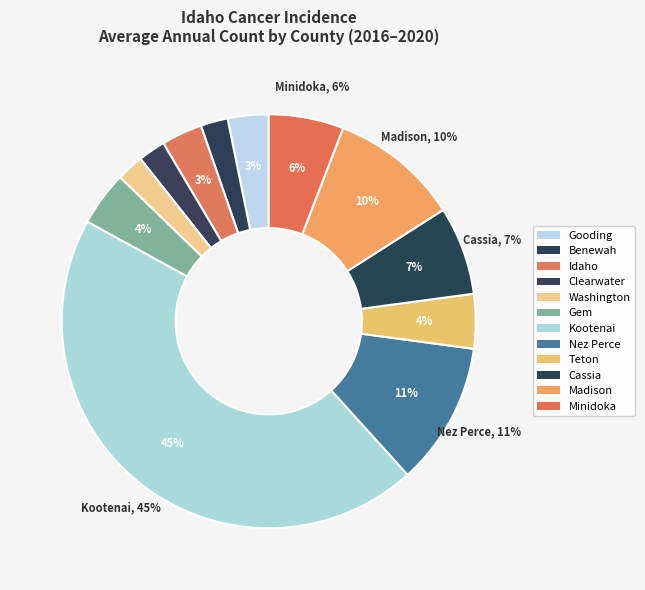

To the nearest percent, what is the combined percentage of Madison and Teton?

14%